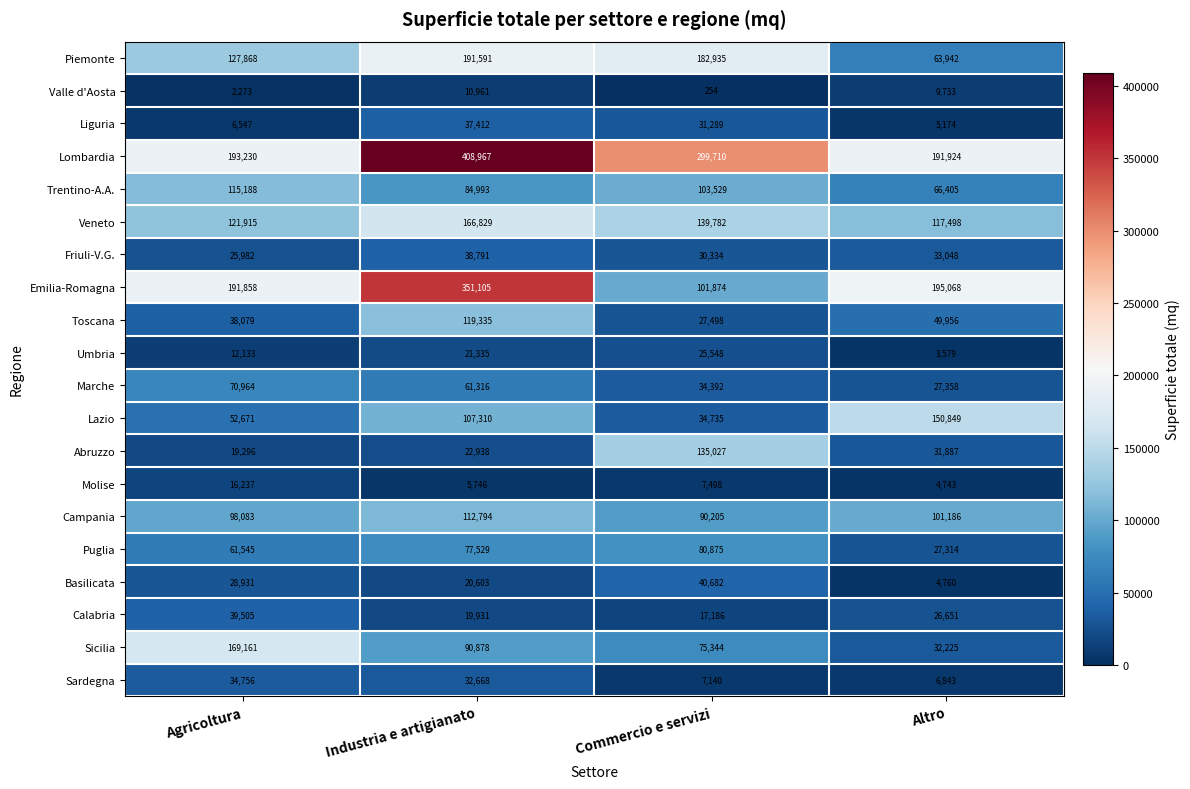

At Industria e artigianato, list the series in order from largest to smallest.

Lombardia, Emilia-Romagna, Piemonte, Veneto, Toscana, Campania, Lazio, Sicilia, Trentino-A.A., Puglia, Marche, Friuli-V.G., Liguria, Sardegna, Abruzzo, Umbria, Basilicata, Calabria, Valle d'Aosta, Molise